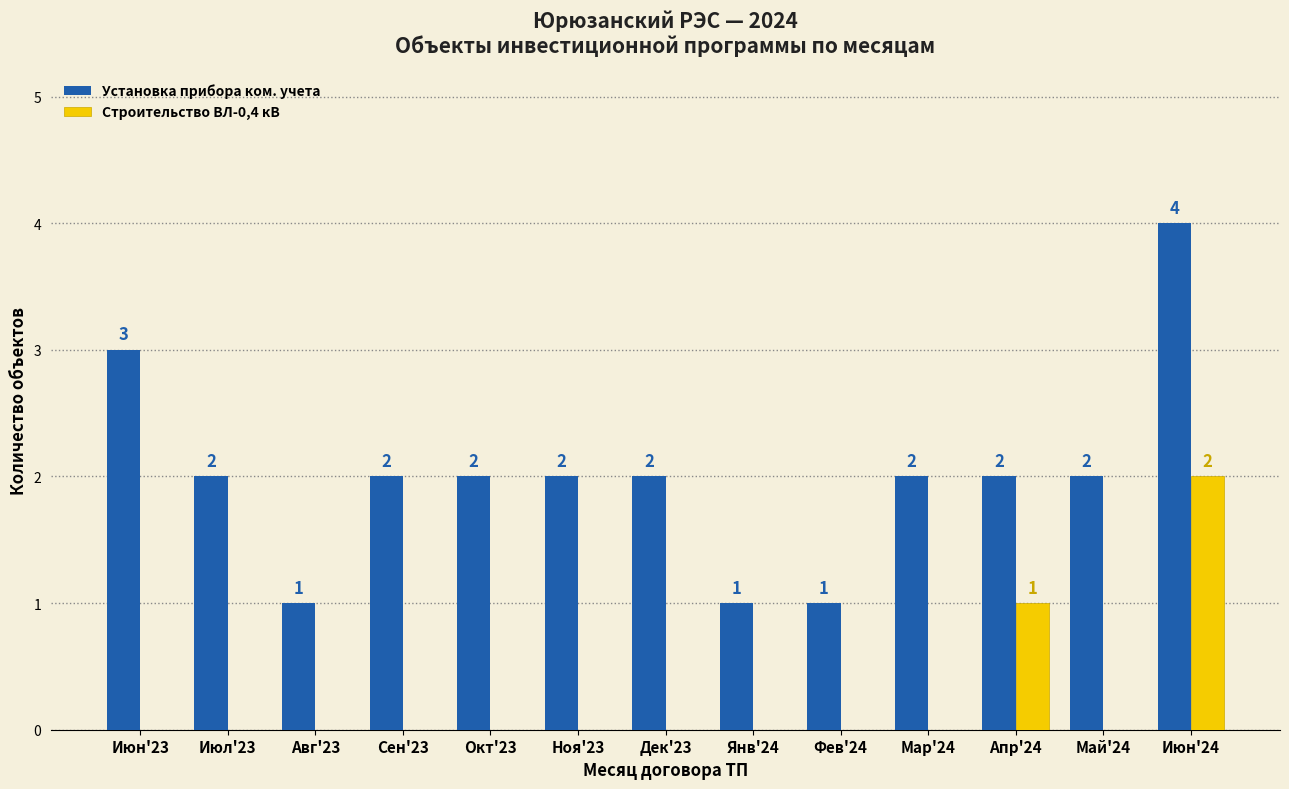

True or false: Строительство ВЛ-0,4 кВ has a value of -1 at Окт'23.

False